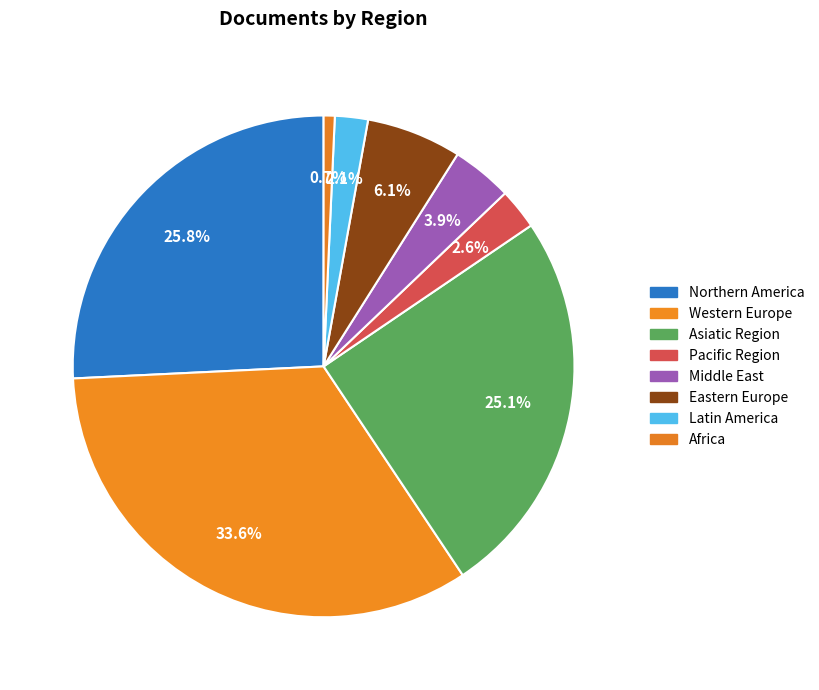

What is the smallest slice in the pie chart?

Africa